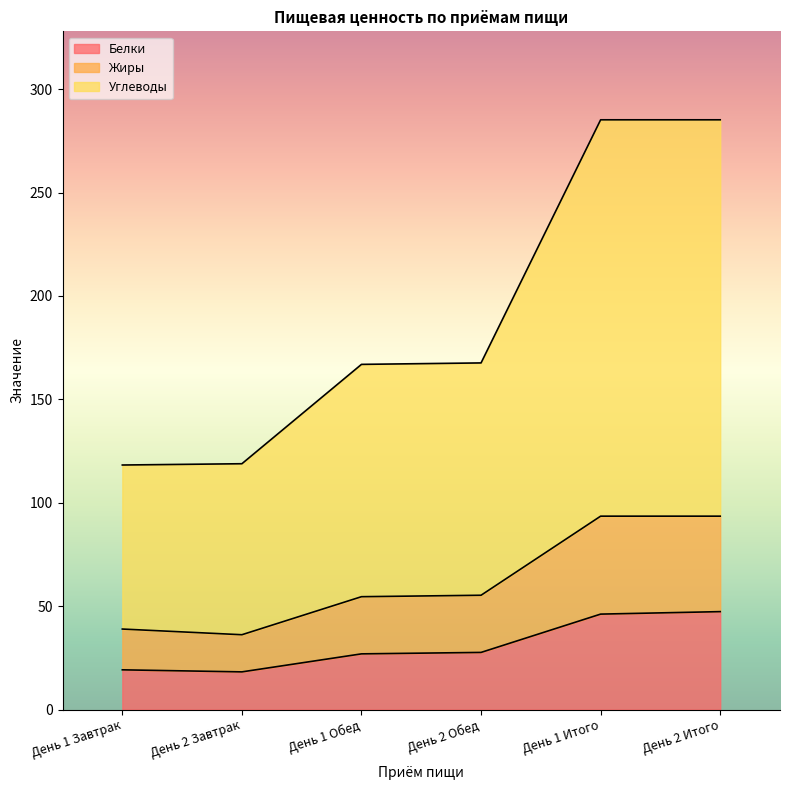

Which series changed the most between День 2 Завтрак and День 2 Обед?

Углеводы